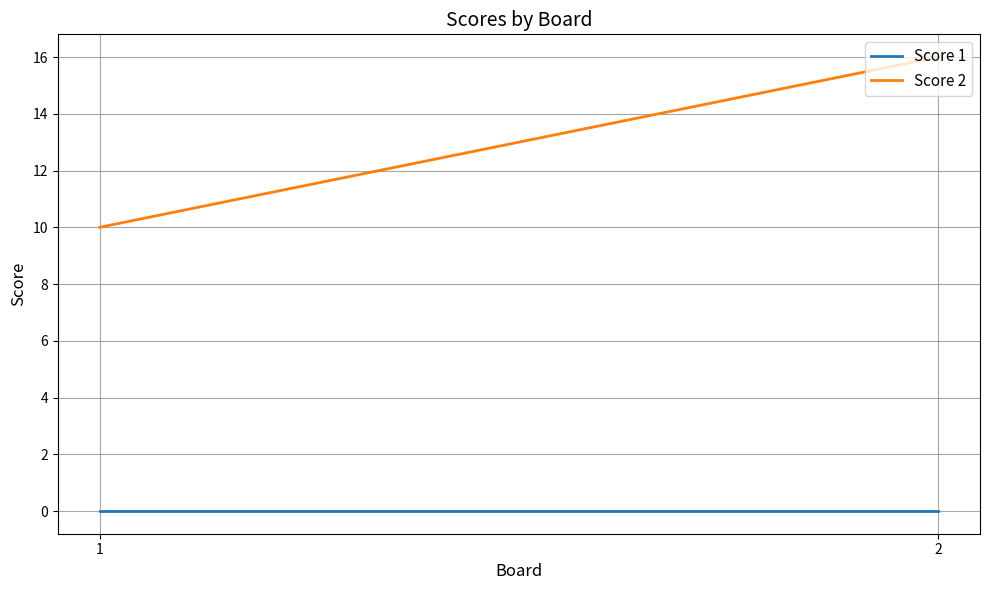

Rank the series by their average value, from highest to lowest.

Score 2, Score 1